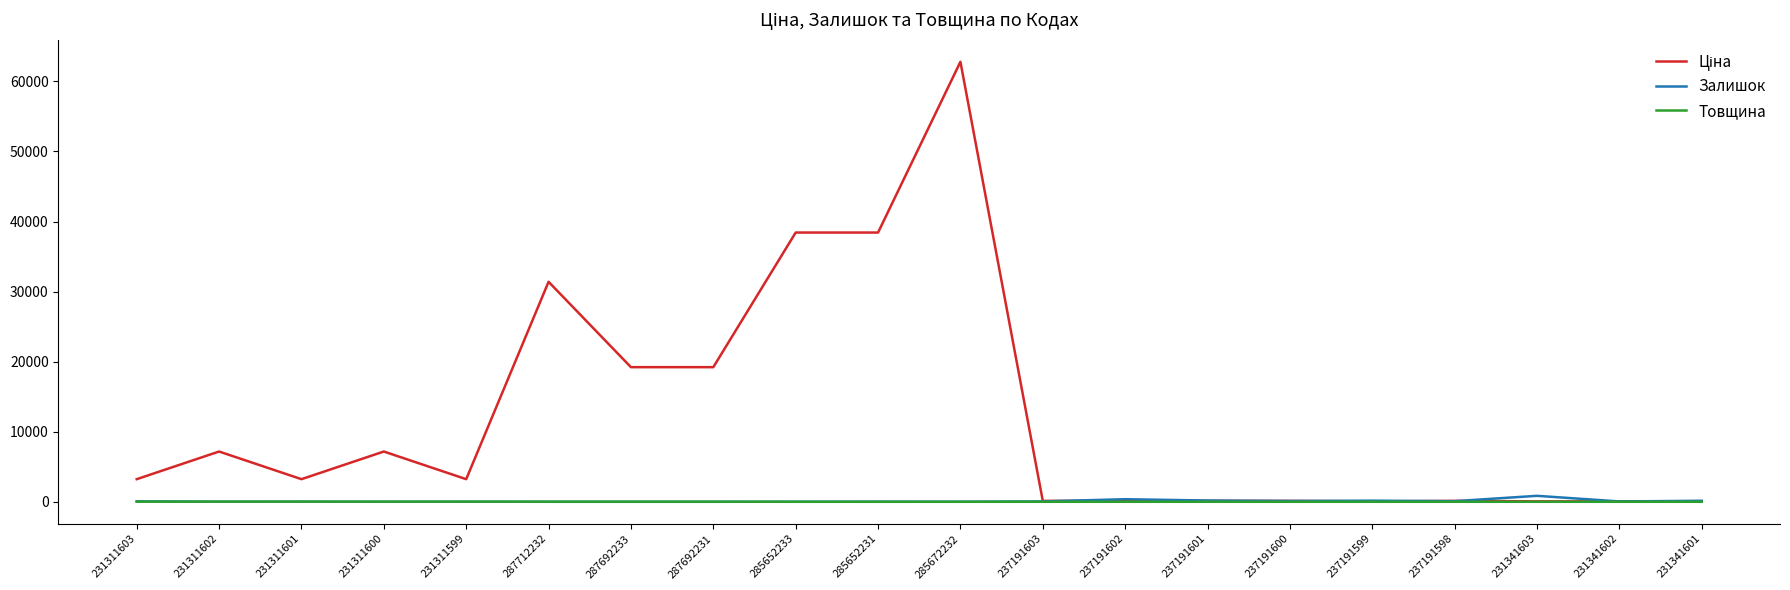

The Товщина series shows 18.0 at 231311603. True or false?

True